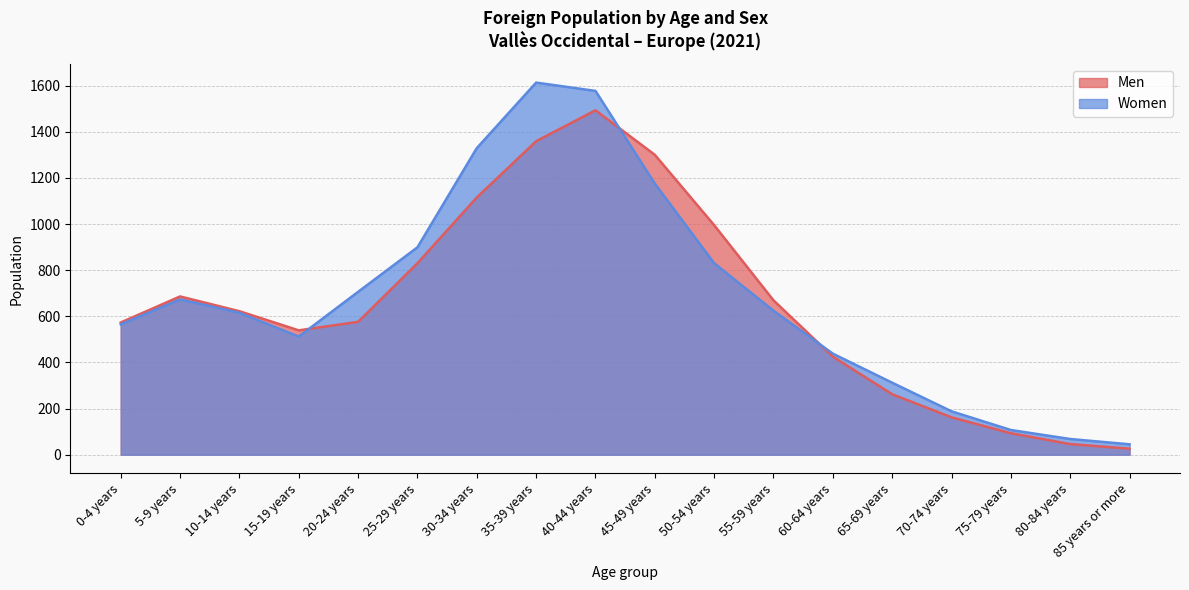

How many intersections are there between Women and Men?

3